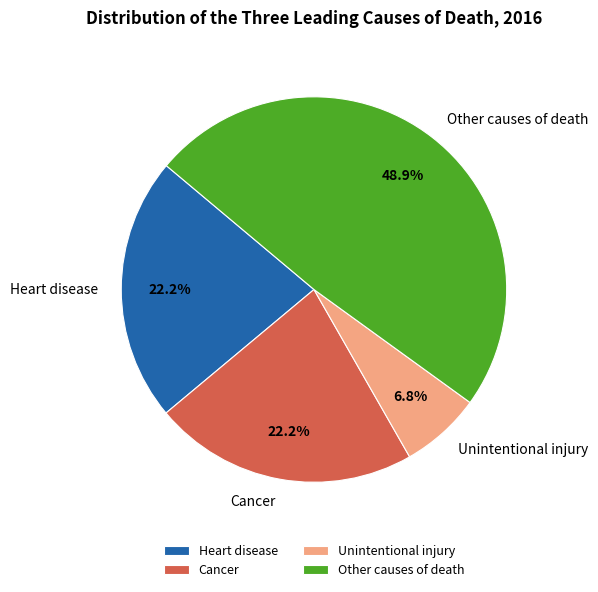

Is it true that Cancer is 34% of the pie?

False